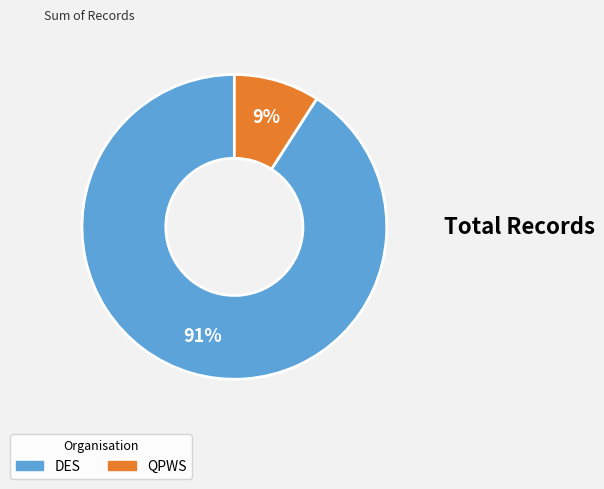

To the nearest percent, what percentage of the pie is DES?

91%